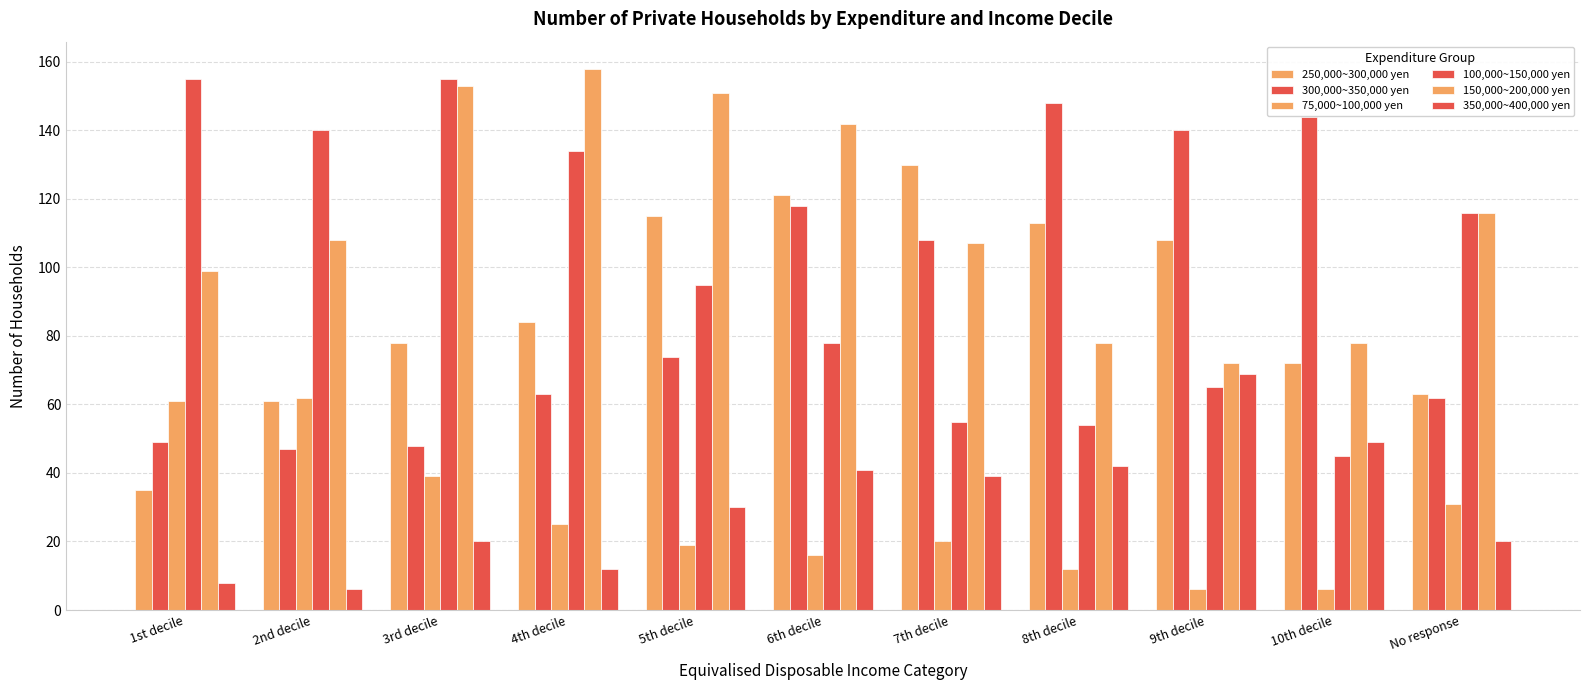

Are the bars grouped side by side (vs. stacked)?

Yes